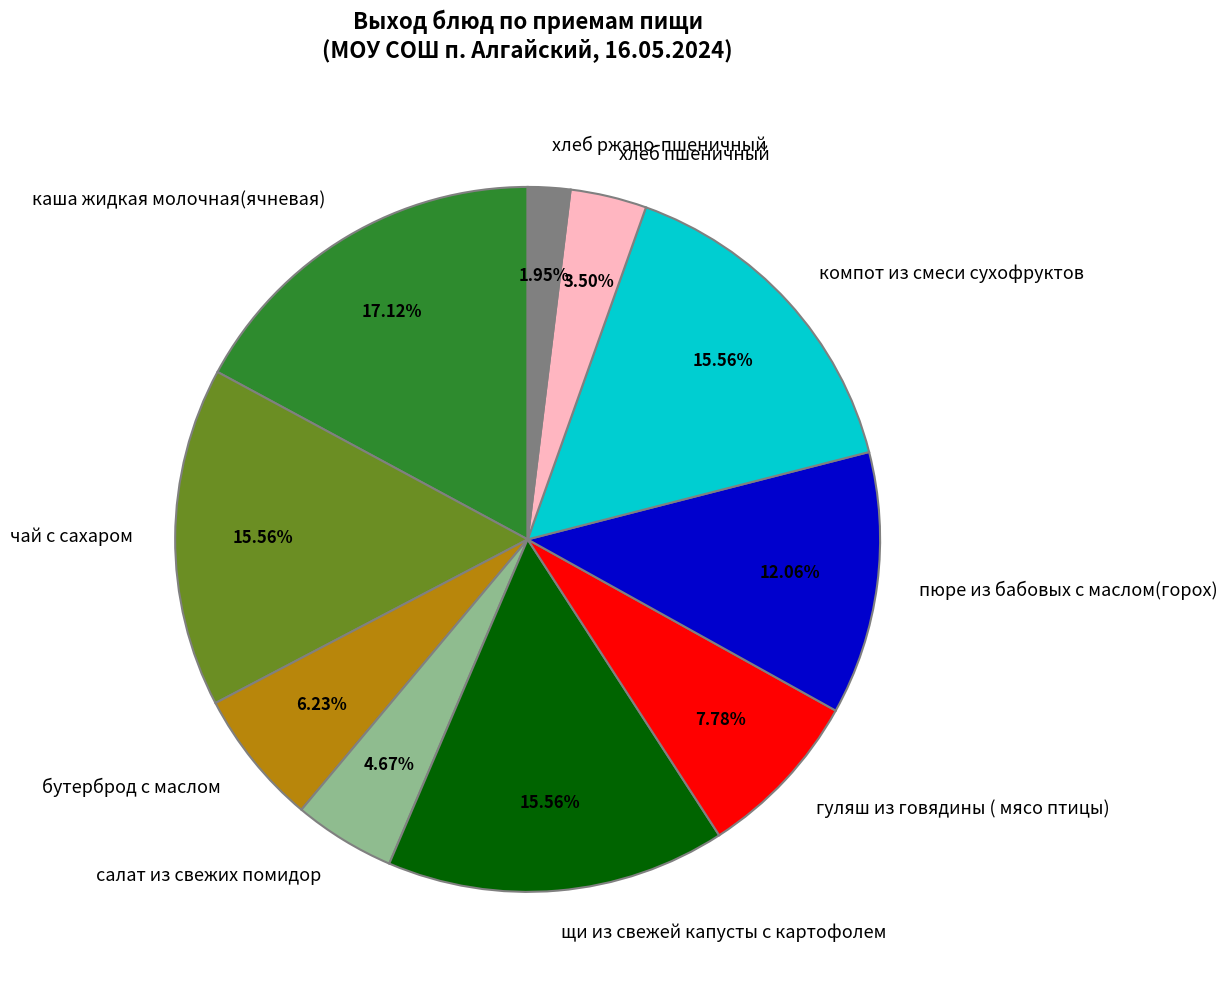

Is the sum of салат из свежих помидор and компот из смеси сухофруктов greater than half?

No